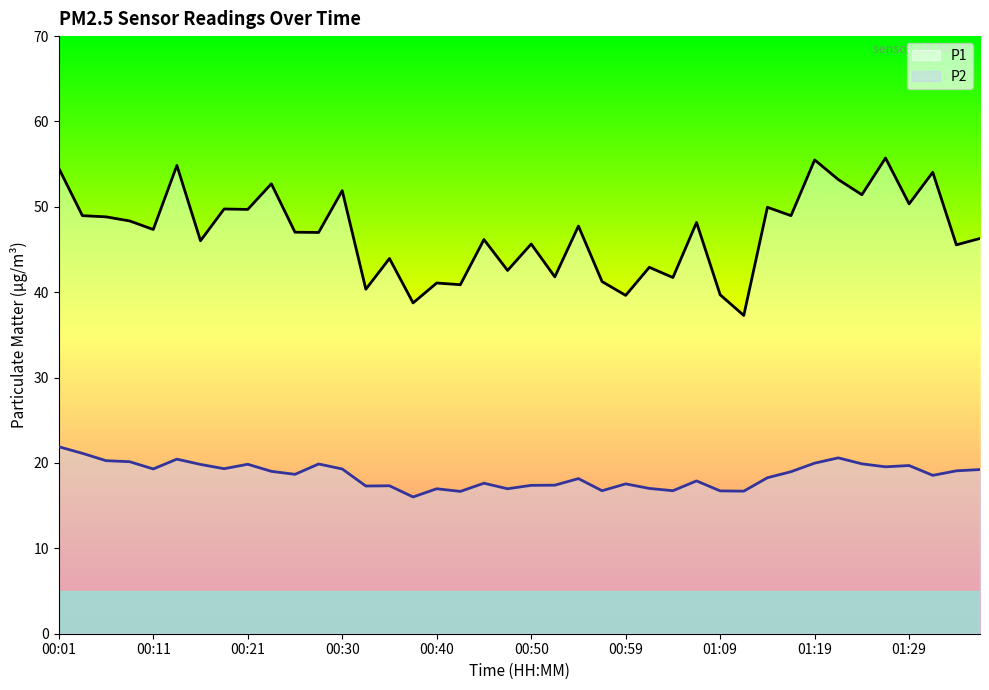

What is the label of the 38th point from the left?

01:31